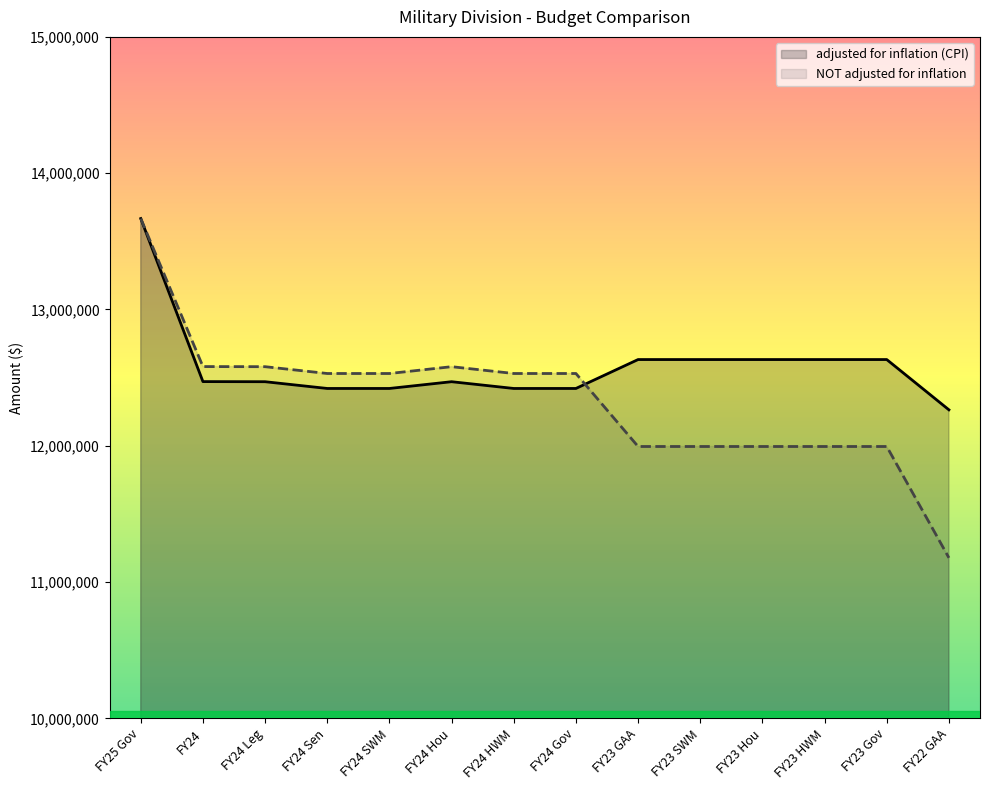

What is the highest value of the NOT adjusted for inflation series?

13666952